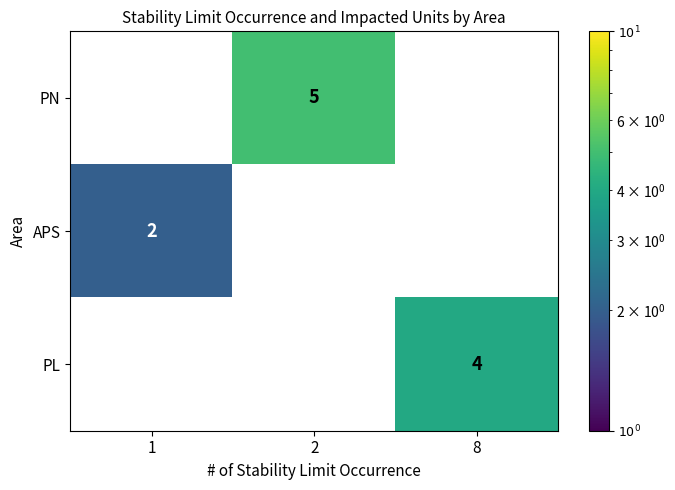

At how many categories does at least one series exceed 3?

2